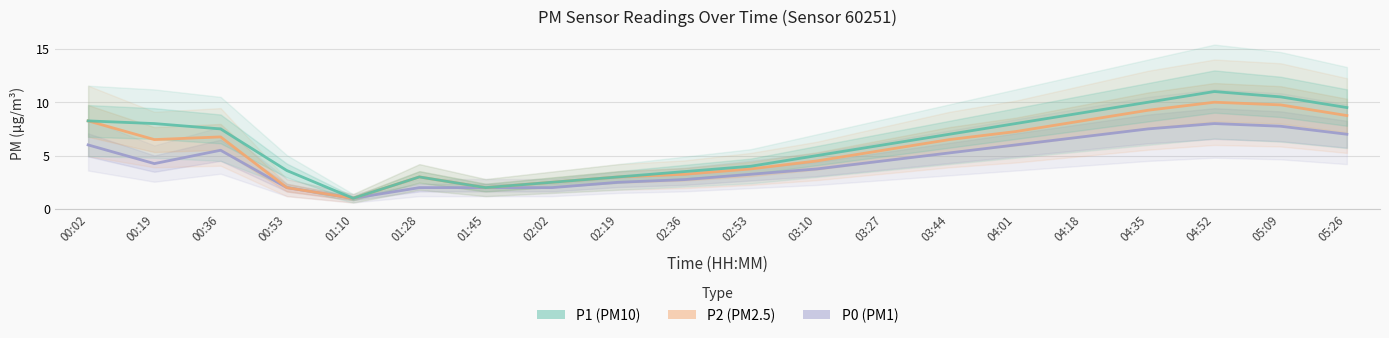

What is the value of the P0 point at the 1st from the left?

6.0